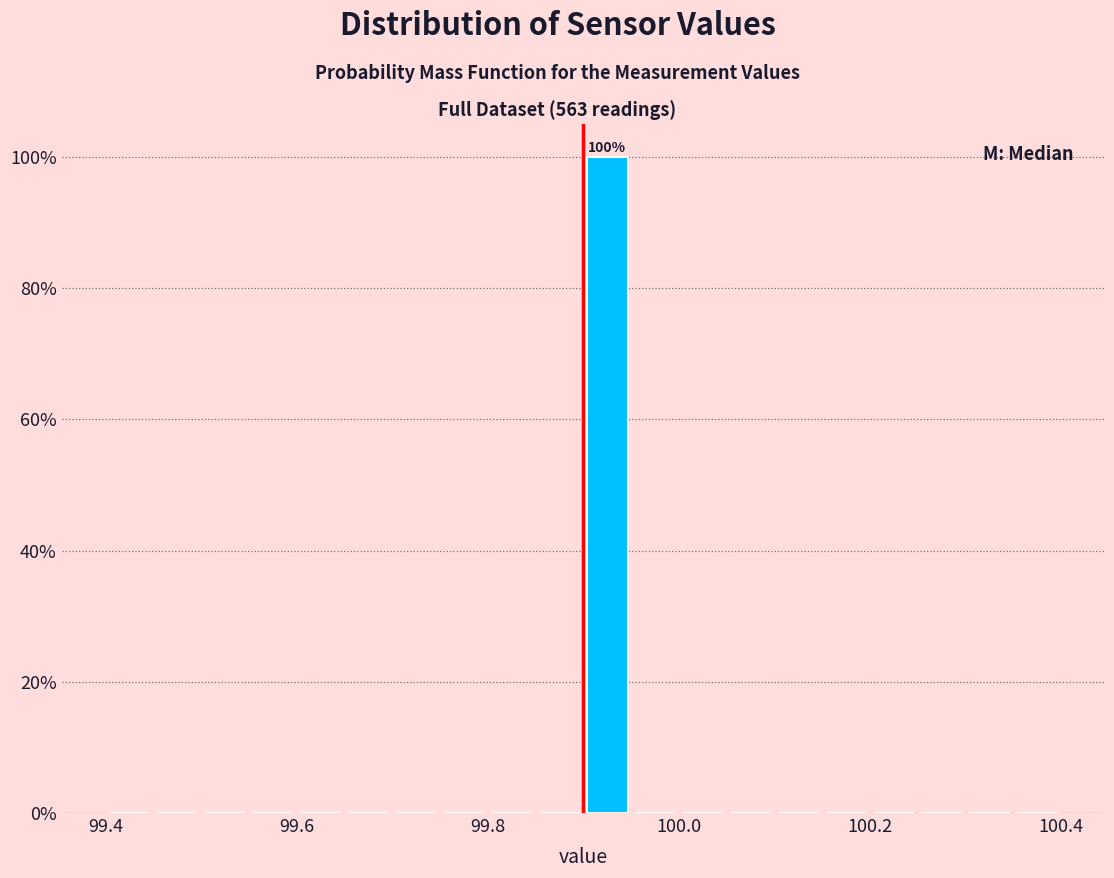

Around what value on the x-axis is the tallest bar? Give the approximate position of its centre, as read against the axis.

99.92